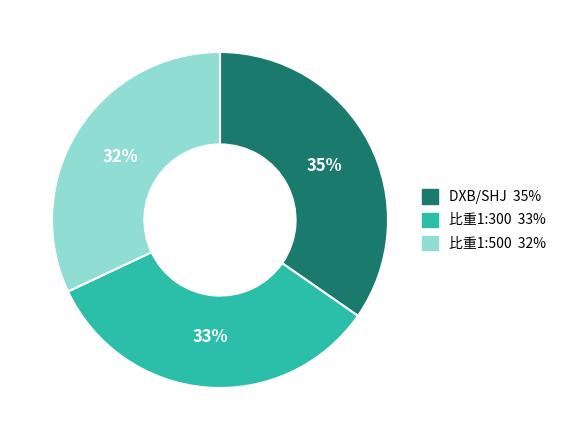

Rank the categories by value from highest to lowest.

DXB/SHJ, 比重1:300, 比重1:500